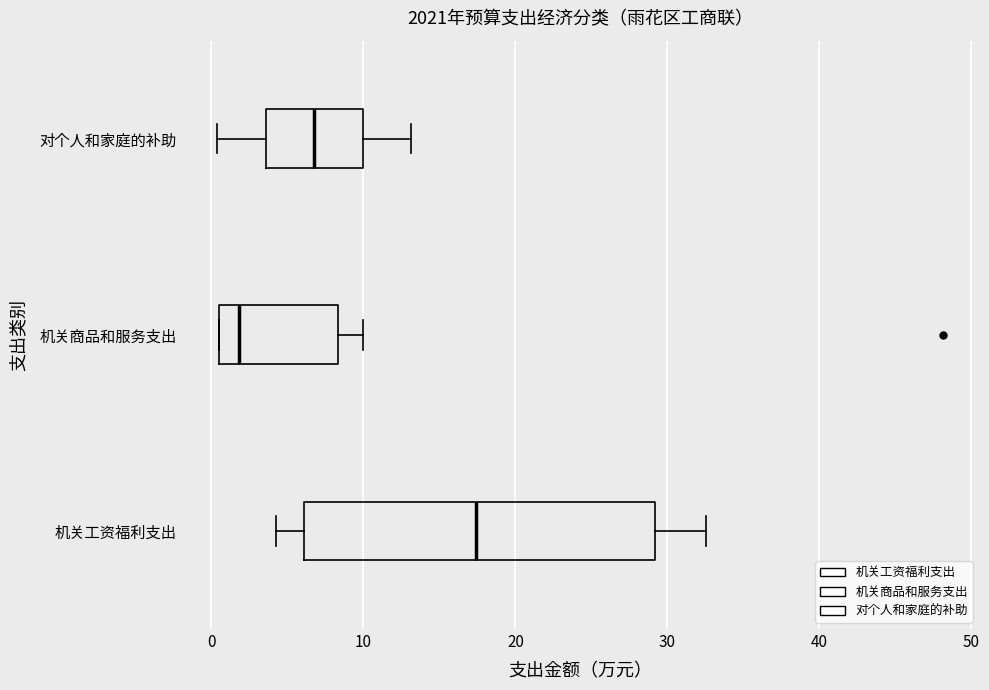

Reading bottom to top, read every box against the x-axis: the position of its median line, the range the box covers, and the ends of its whiskers. The values are not printed on the chart, so give them approximately, as read against the axis.

机关工资福利支出: median 17, box 6 to 29, whiskers 4 to 33
机关商品和服务支出: median 2, box 1 to 8, whiskers 1 to 10
对个人和家庭的补助: median 7, box 4 to 10, whiskers 0 to 13